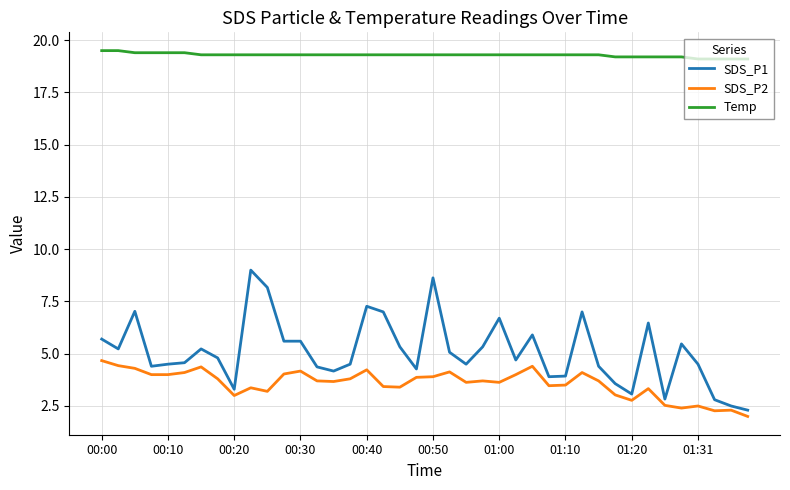

At how many categories does at least one series exceed 11?

40